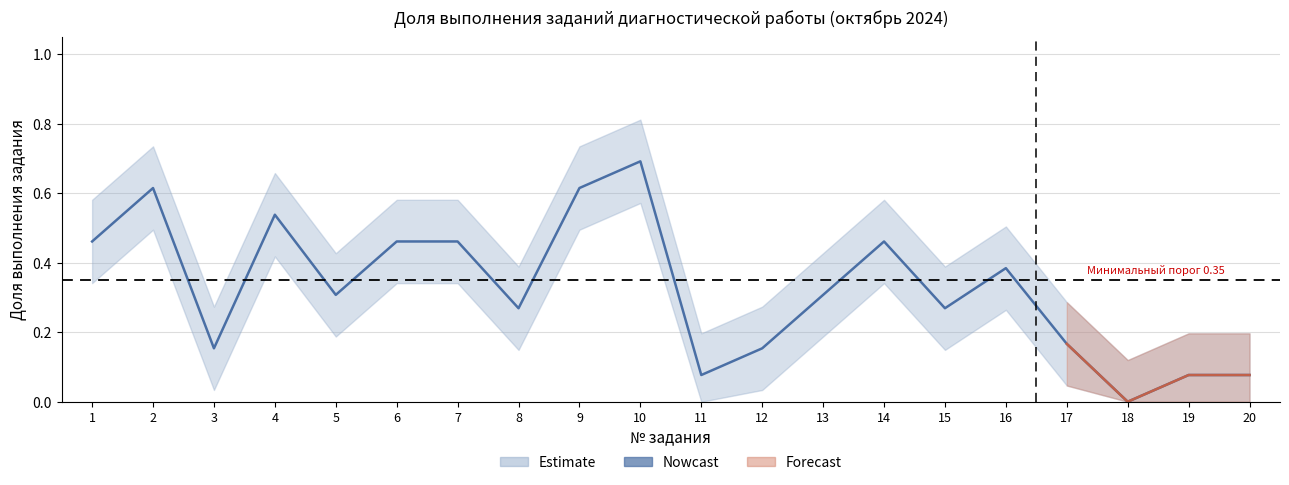

List the labels in order of value, largest first.

10, 9, 2, 4, 1, 6, 7, 14, 16, 5, 13, 15, 8, 17, 3, 12, 11, 19, 20, 18